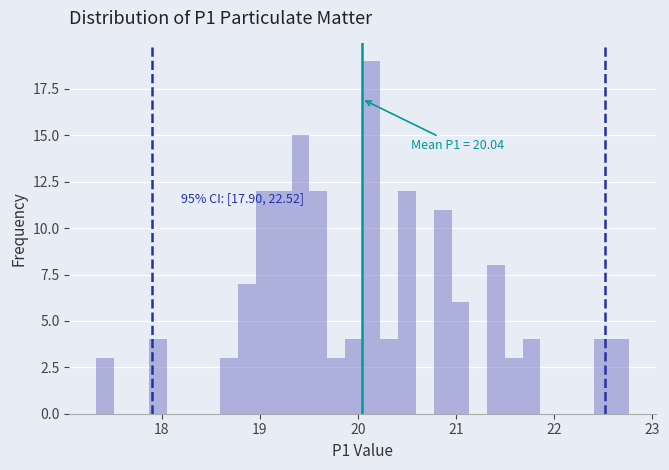

Read against the x-axis, roughly where is the centre of the tallest bar?

20.1